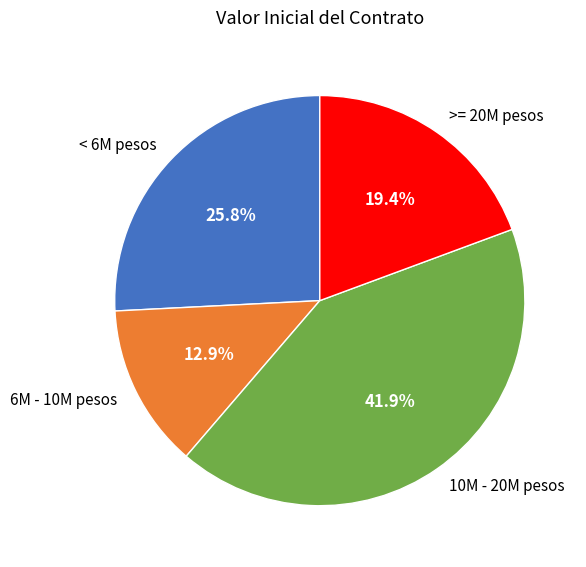

Does >= 20M pesos account for over 50% of the chart?

No